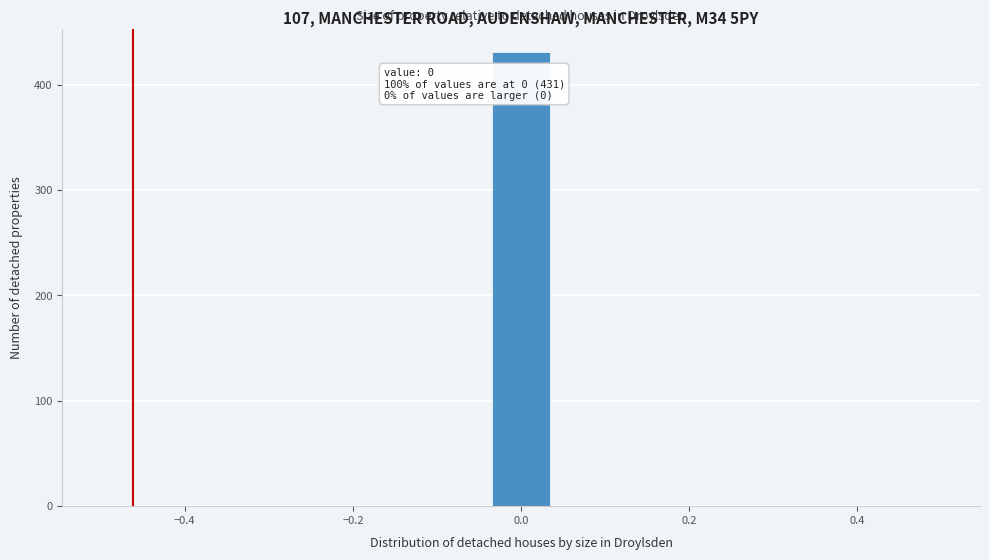

Read against the x-axis, roughly where is the centre of the tallest bar?

0.00